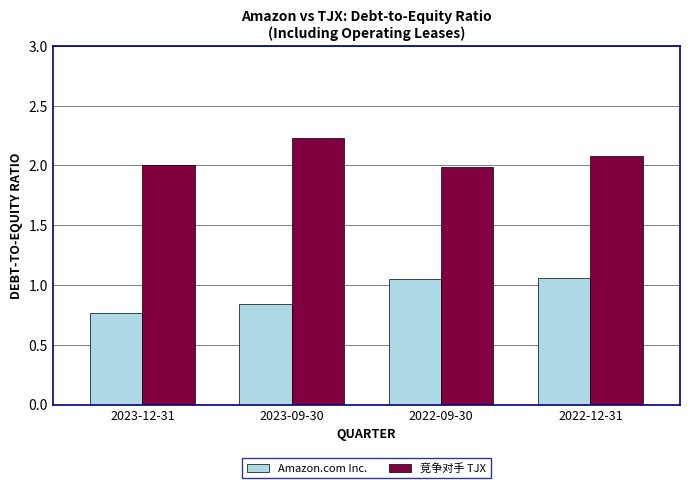

List the series in order of their peak value, lowest first.

Amazon.com Inc., 竞争对手 TJX